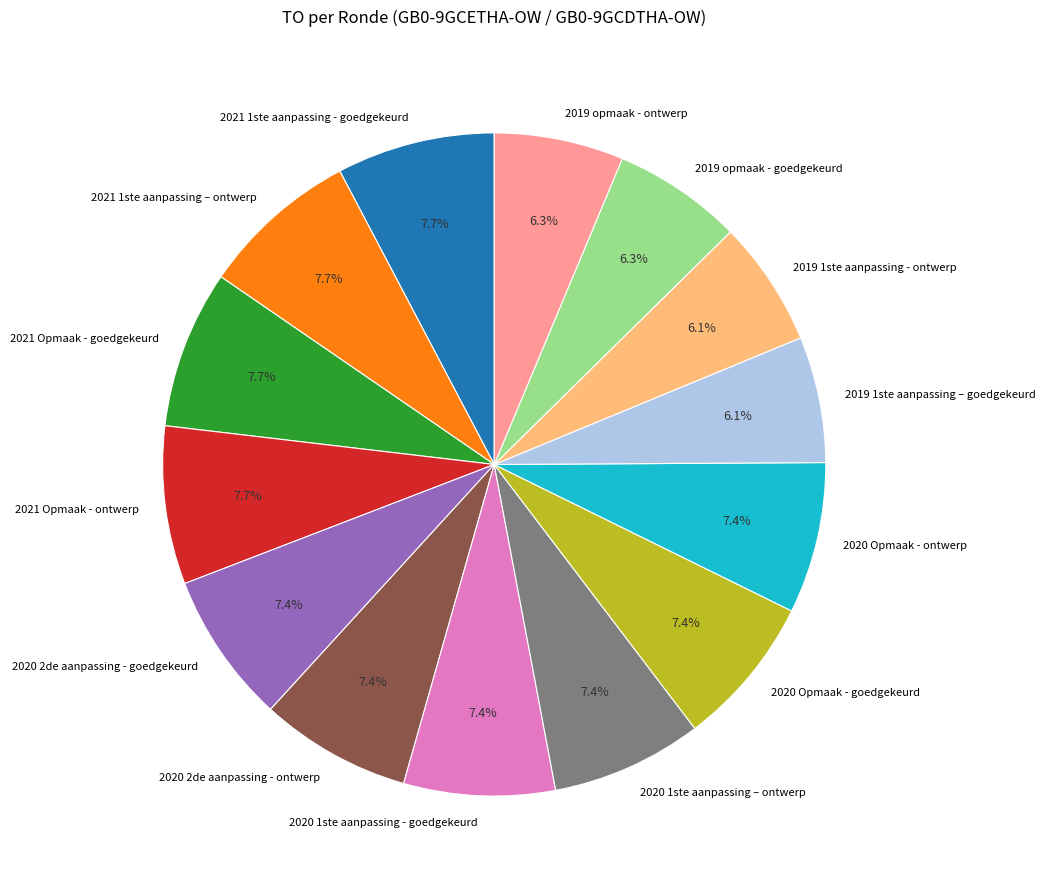

To the nearest percent, what portion does 2020 1ste aanpassing – ontwerp represent?

7%